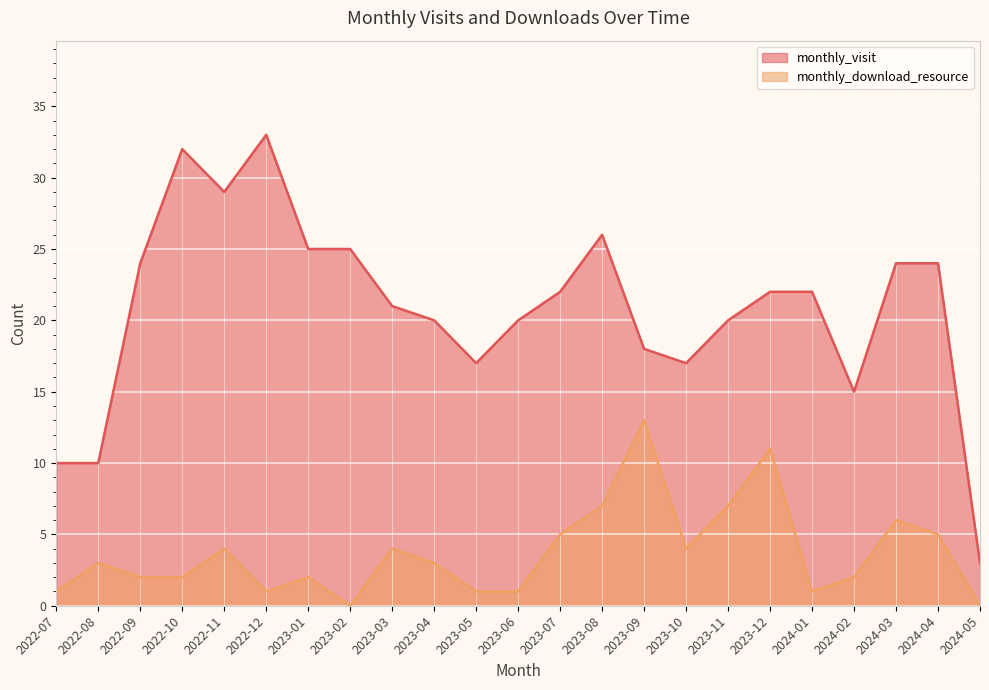

True or false: monthly_download_resource and monthly_visit cross at least once.

False